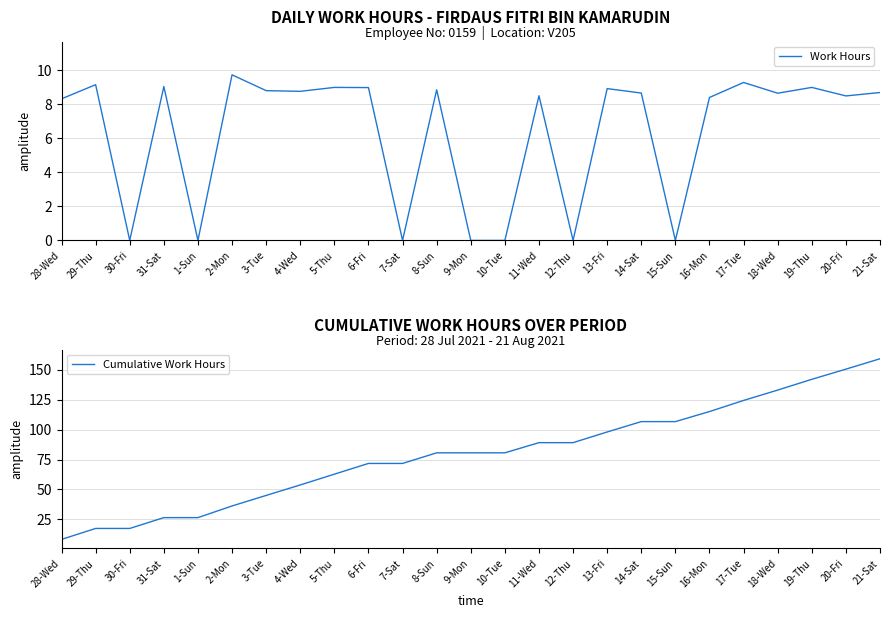

Is it true that Work Hours equals 12.6 at 19-Thu?

False